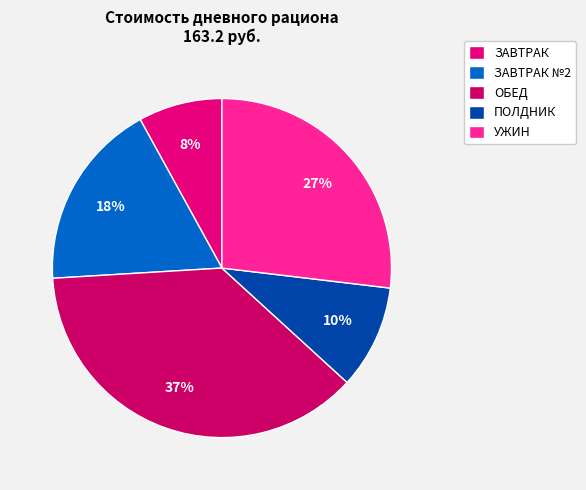

The ЗАВТРАК slice represents 23% of the pie. True or false?

False